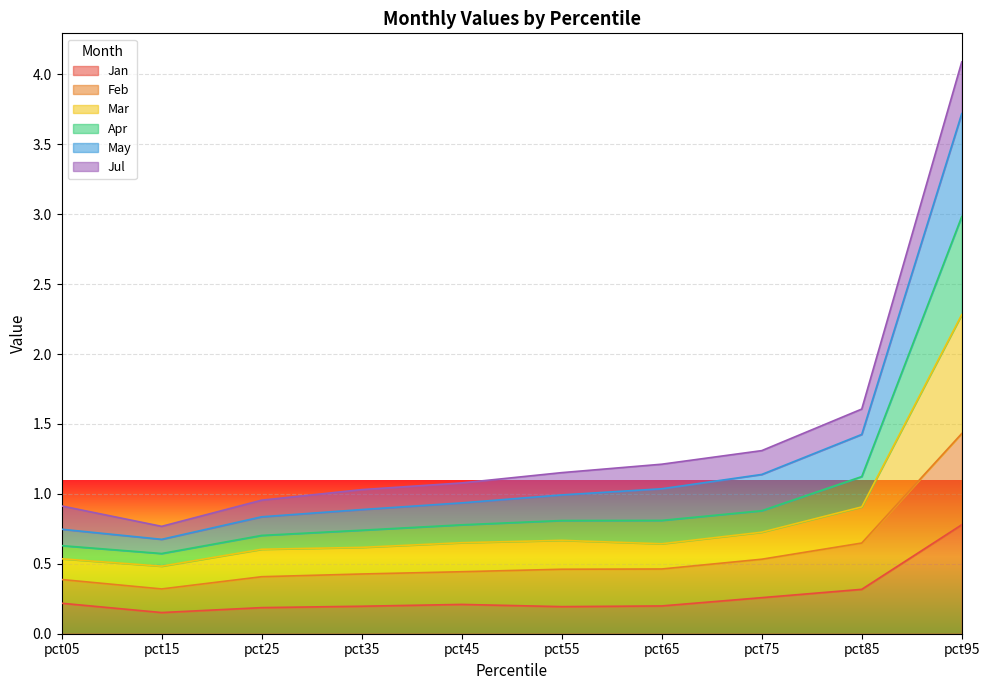

List the labels in order of Apr value, largest first.

pct95, pct85, pct75, pct65, pct55, pct45, pct35, pct25, pct05, pct15